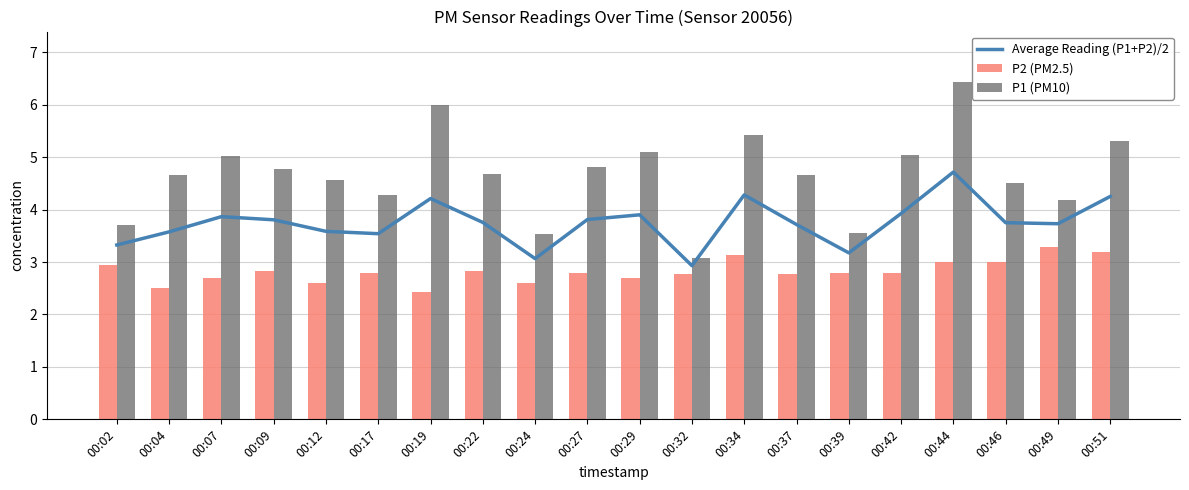

Which has a higher value, 00:51 or 00:42?

00:51